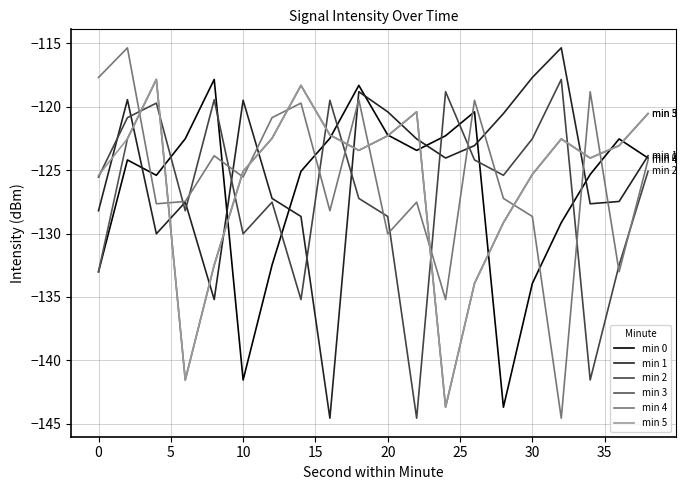

Does the chart display data point markers on the line(s)?

No